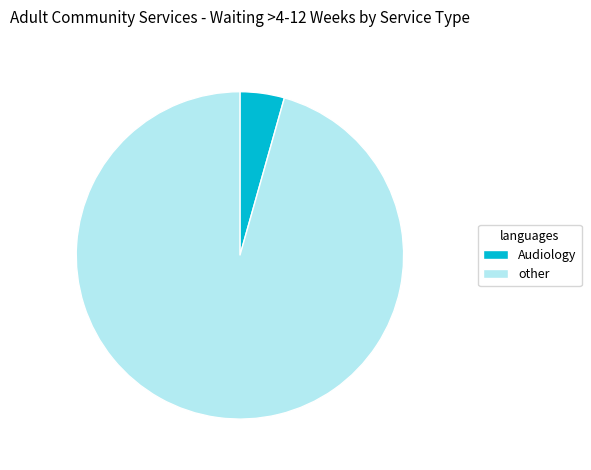

What is the smallest slice in the pie chart?

Audiology